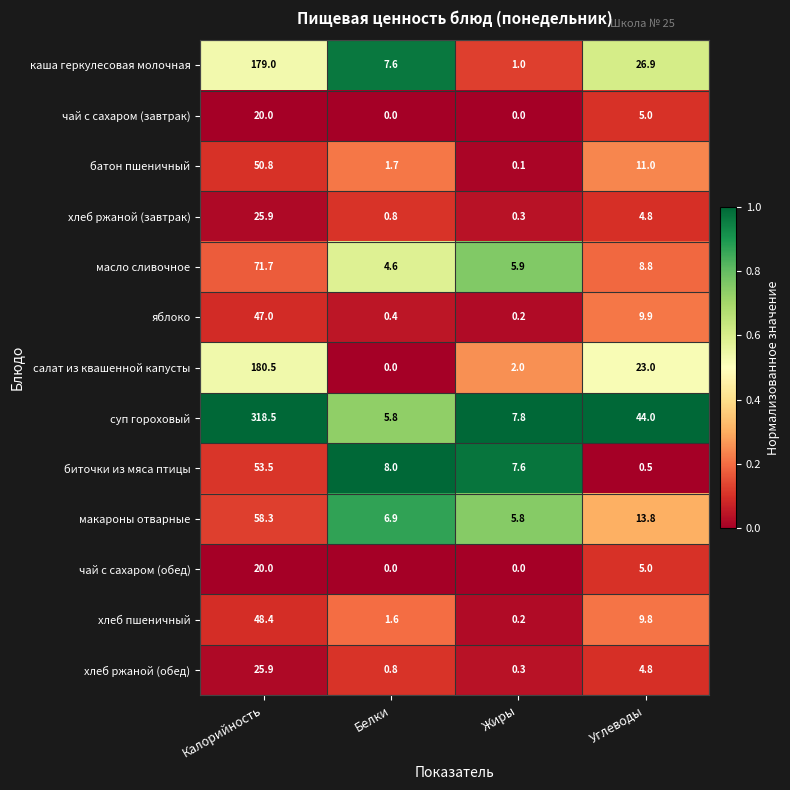

Rank the categories by яблоко value from lowest to highest.

Жиры, Белки, Углеводы, Калорийность